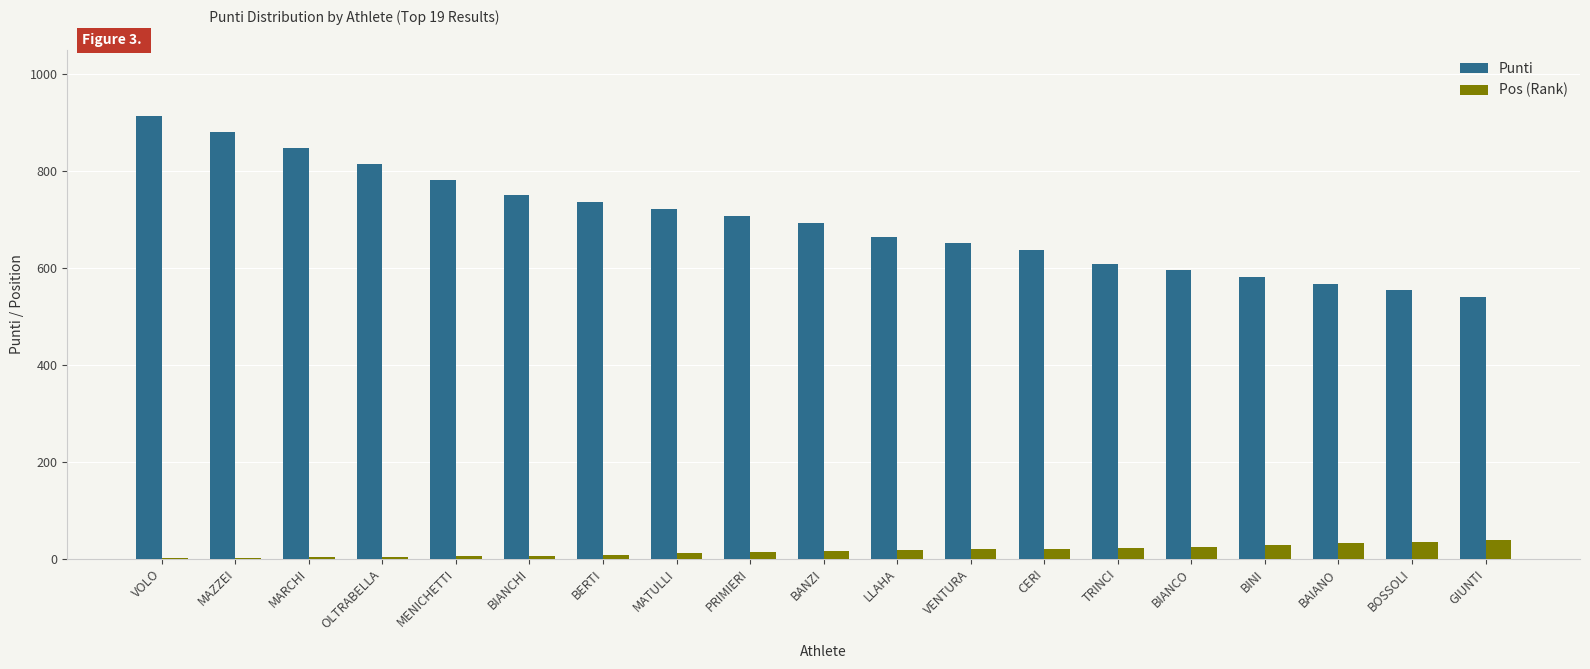

What are all the series names shown in the legend?

Punti, Pos (Rank)